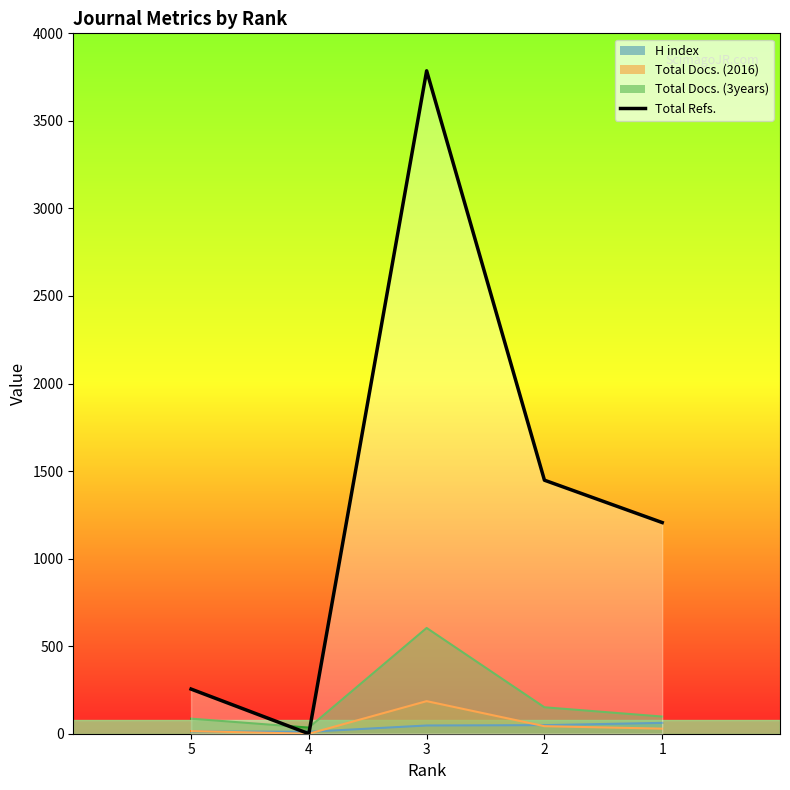

At which label does the data first exceed 1206?

3